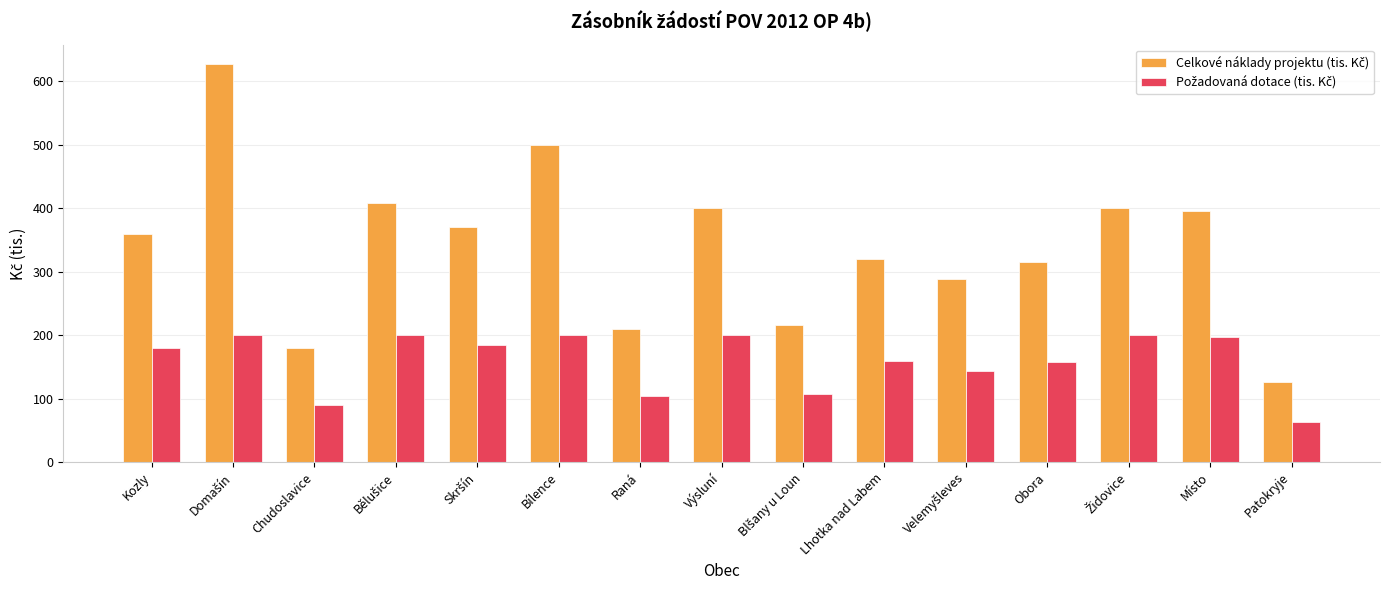

Which category has the lowest value across all series?

Patokryje